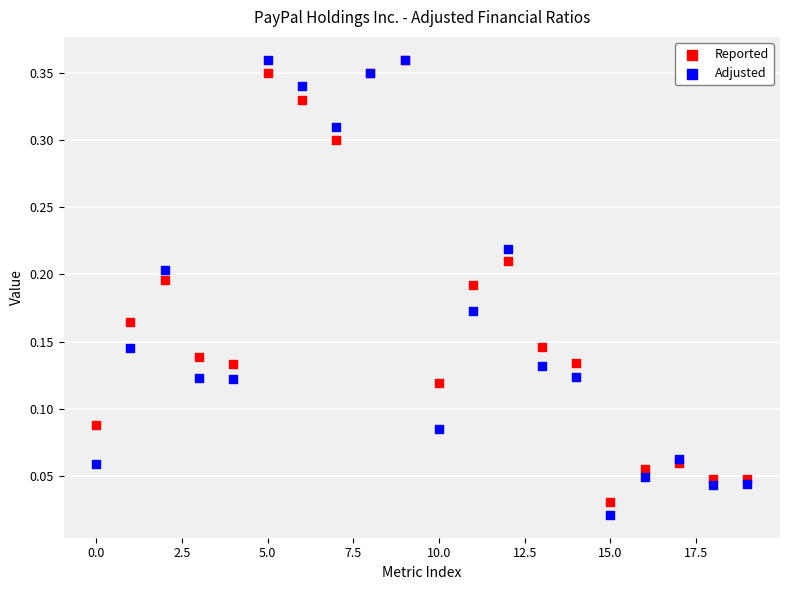

What are all the series names shown in the legend?

Reported, Adjusted